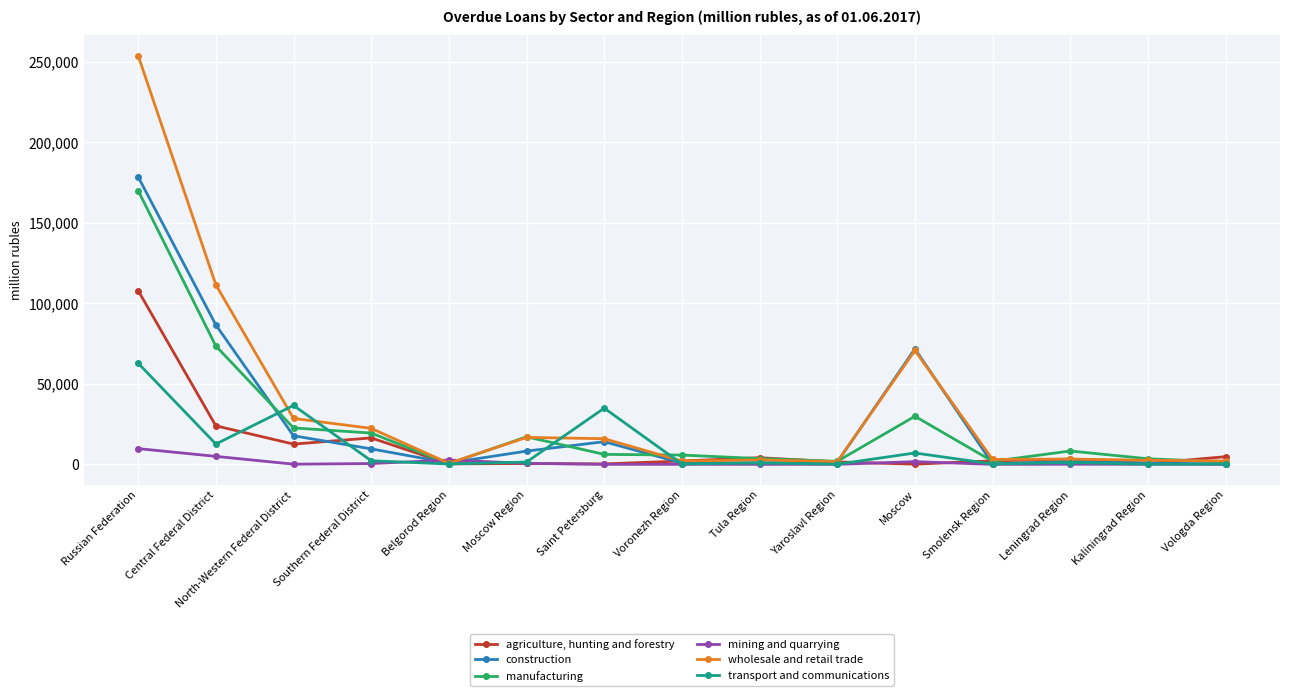

What is the difference between the highest and lowest values at Vologda Region?

4750